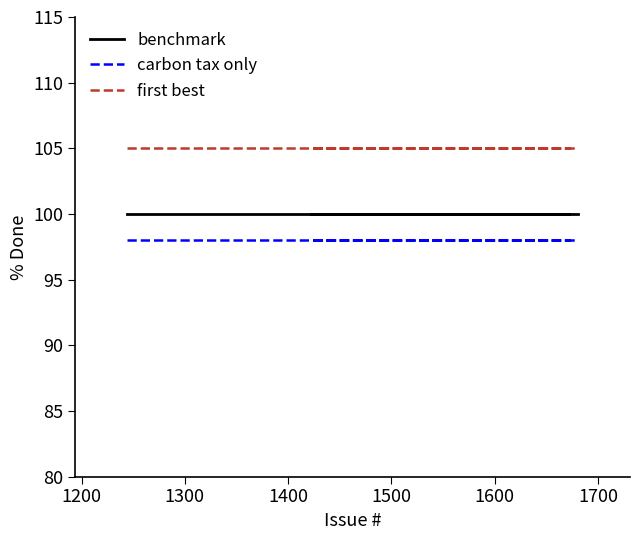

True or false: first best has more than 0 points higher than both neighbors.

False